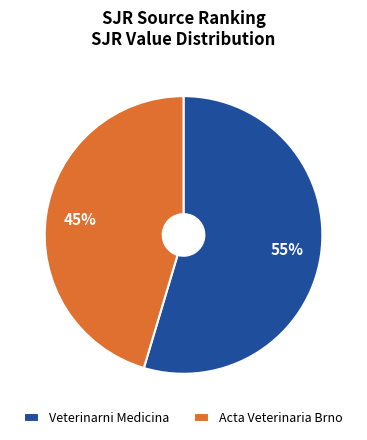

Do Veterinarni Medicina and Acta Veterinaria Brno together represent more than half of the pie?

Yes